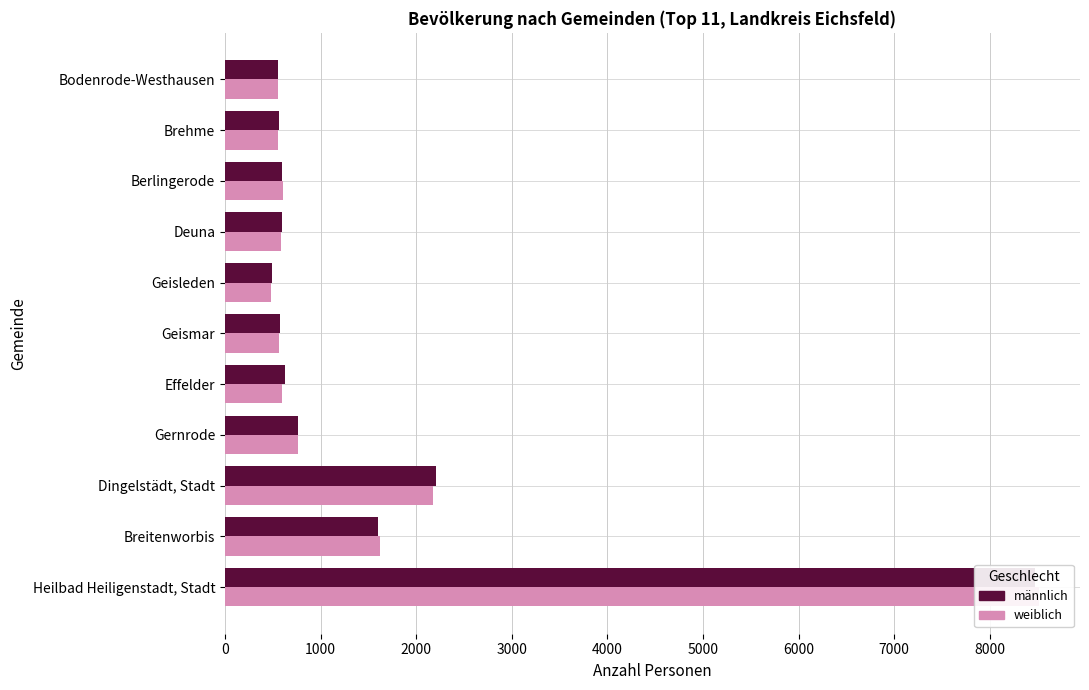

Rank the series at Deuna from highest to lowest value.

männlich, weiblich